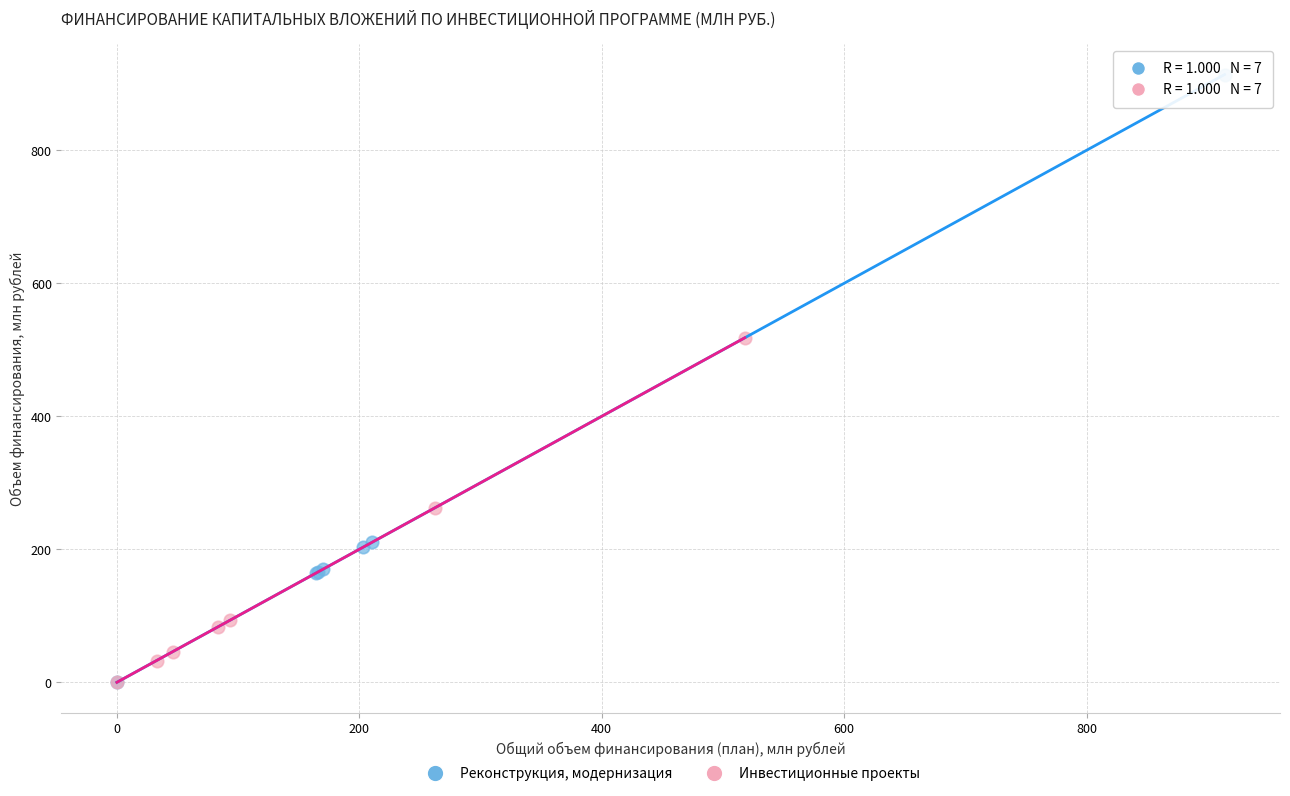

What are all the series names shown in the legend?

Реконструкция, модернизация, Инвестиционные проекты